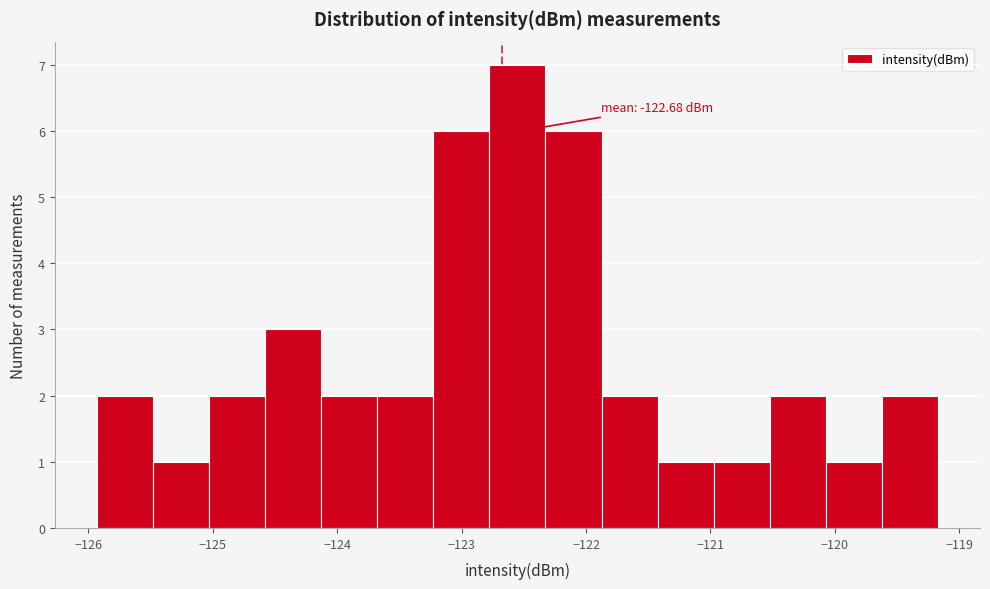

Which range on the x-axis has the tallest bar?

-122.8 to -122.3